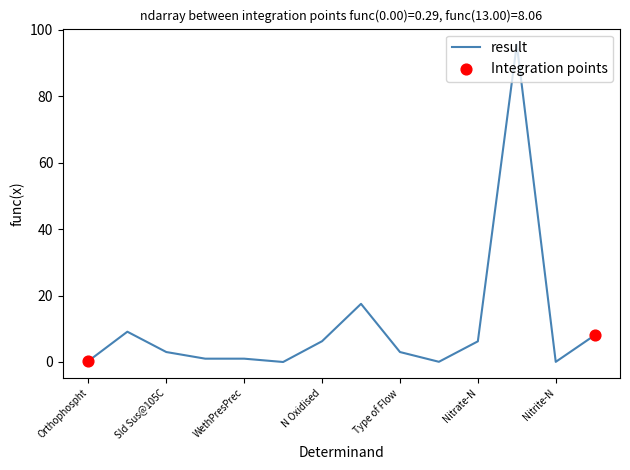

What is the greatest value displayed?

95.6